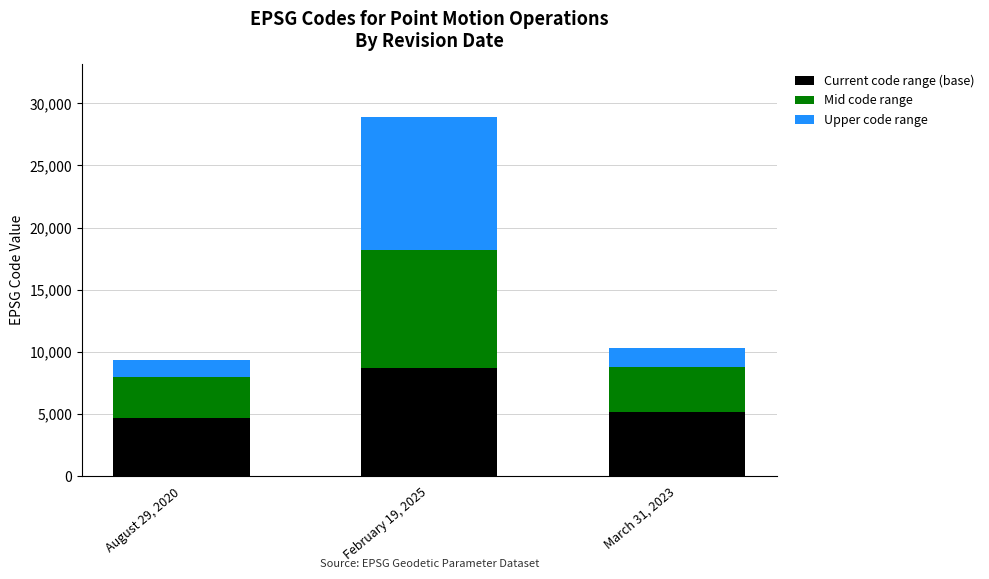

Which category has the lowest value in the Current code range (base) series?

August 29, 2020